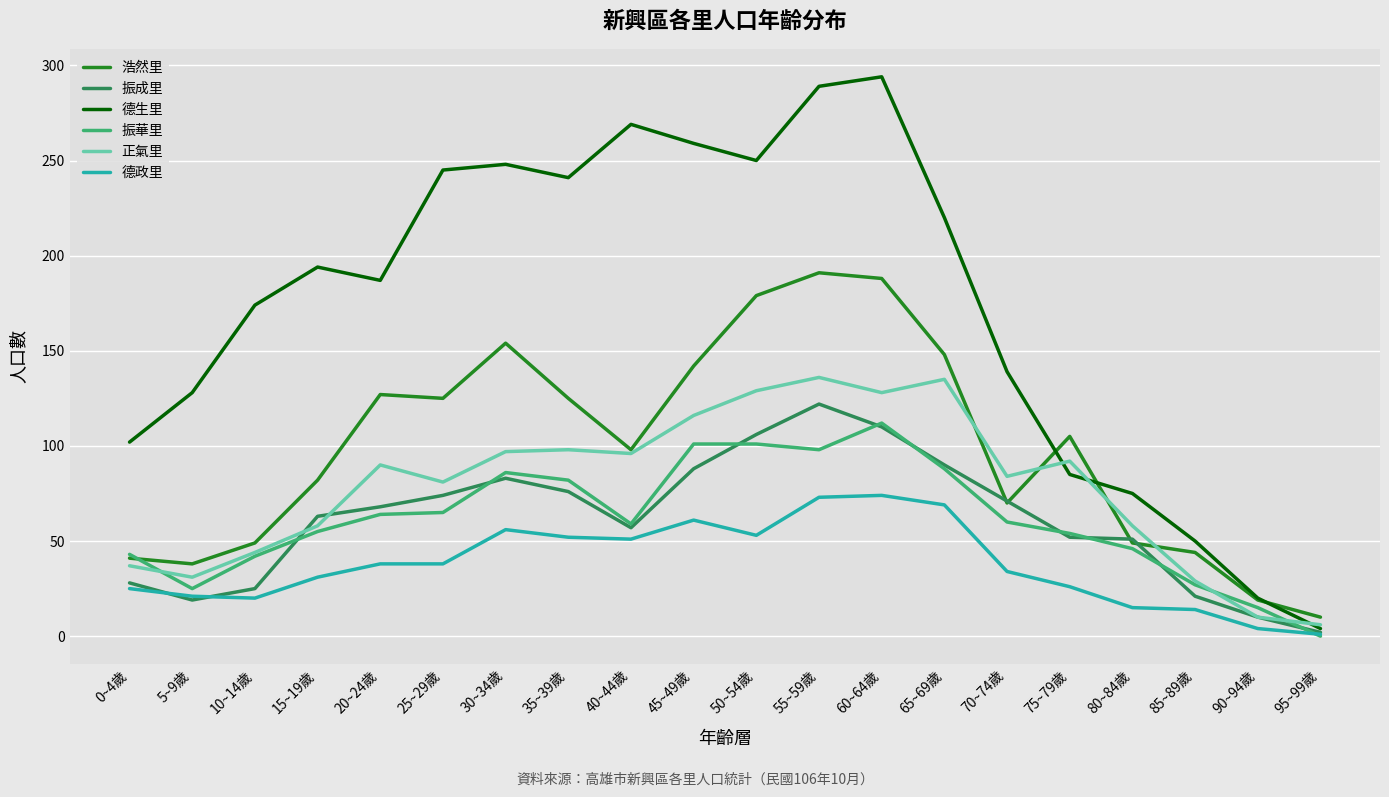

Count the number of categories in the chart.

20